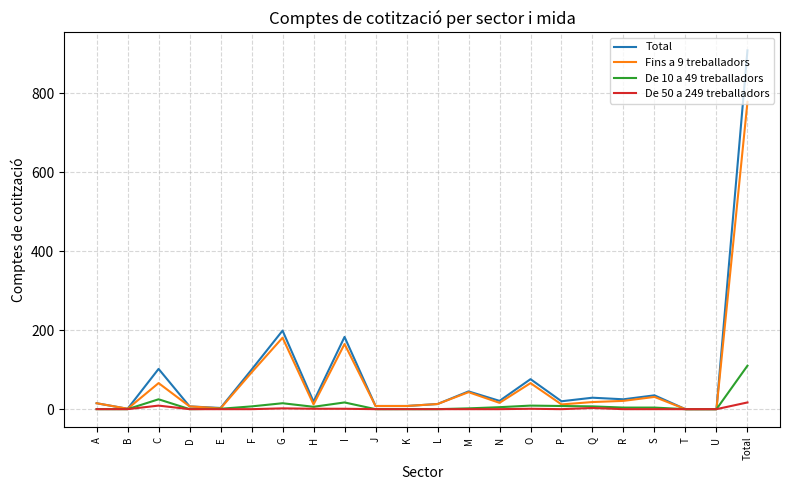

At which category does Total reach its first local valley?

B